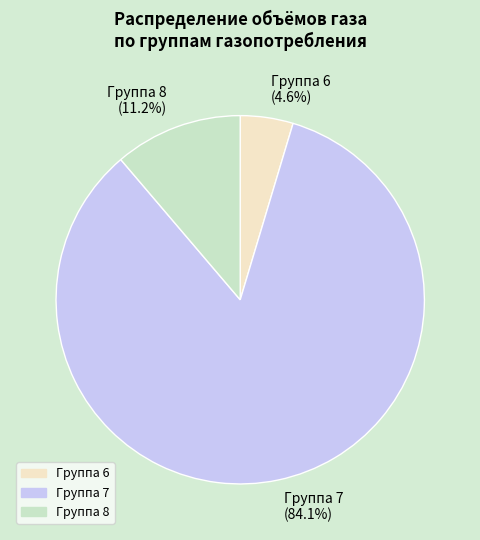

To the nearest percent, what is the difference between the largest and smallest slice percentages?

80%